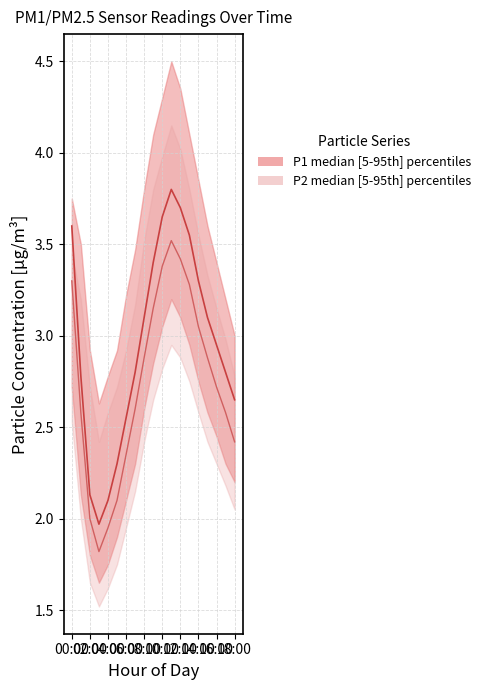

True or false: P1 median and P2 median cross at least once.

False